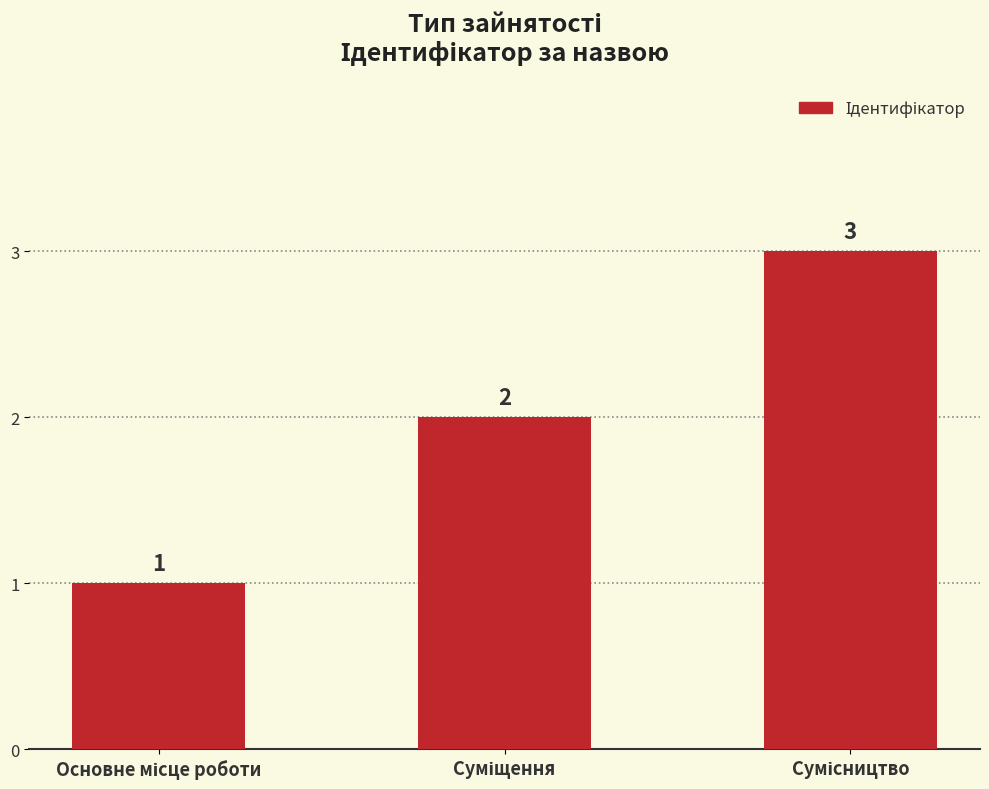

How many data points does each series have?

3